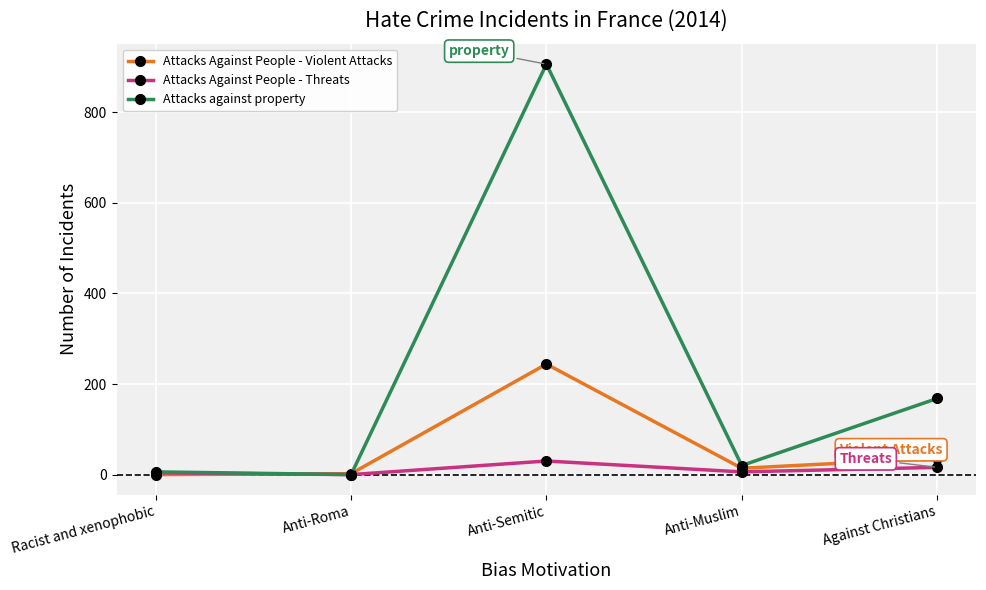

True or false: Attacks against property has a value of 20 at Anti-Muslim.

True